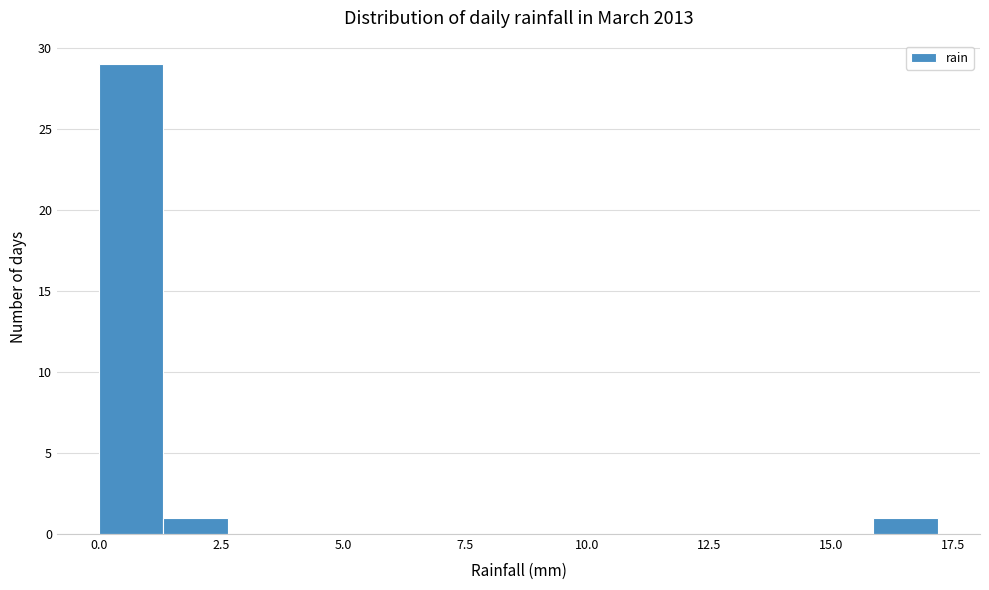

Around what value on the x-axis is the tallest bar? Give the approximate position of its centre, as read against the axis.

0.5